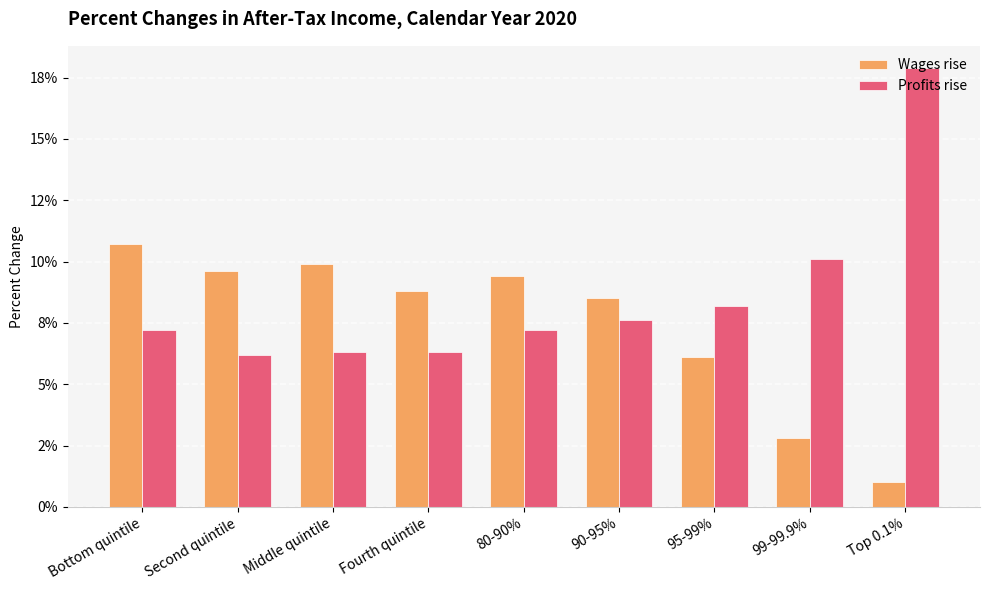

What is the highest value of the Wages rise series?

0.1